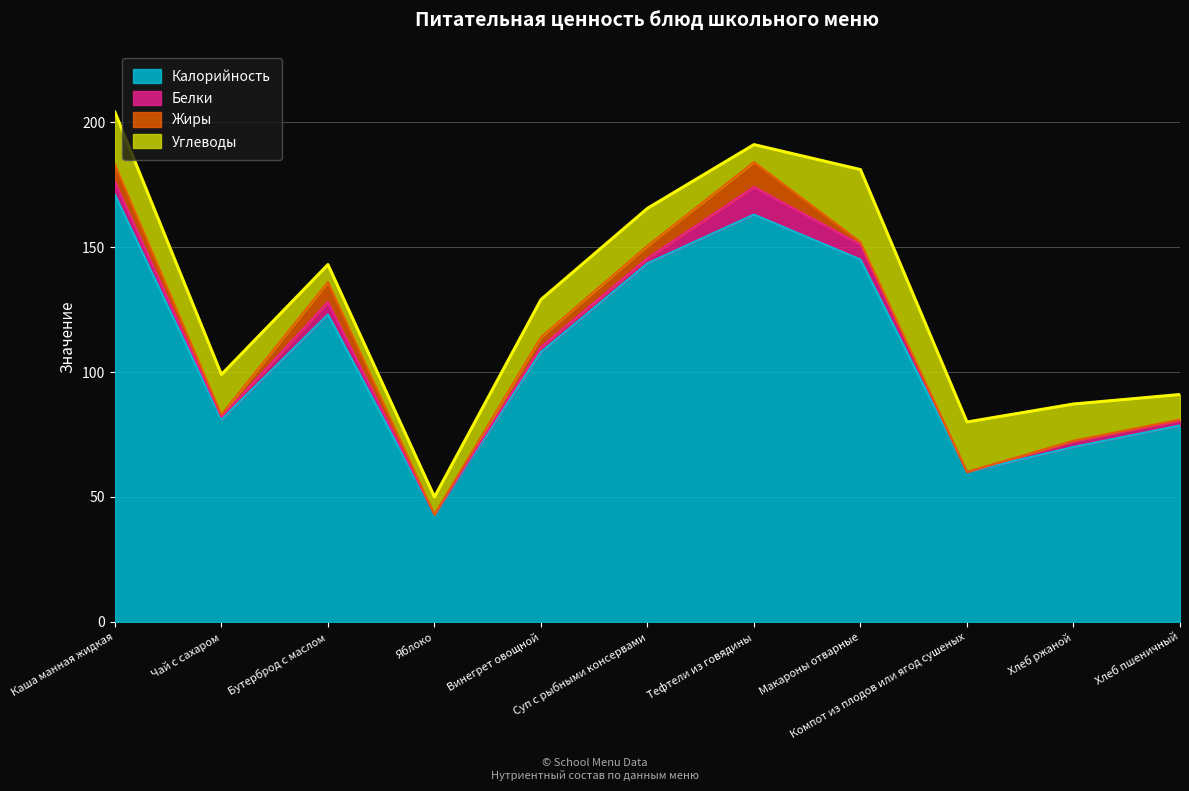

What is the value of the Белки point at the 2nd from the left?

1.0